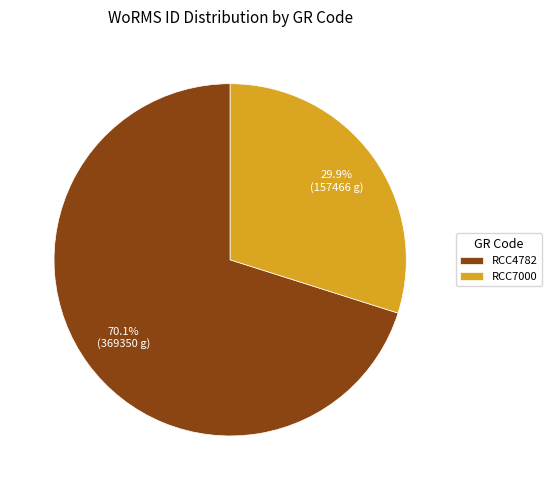

What percentage do RCC7000 and RCC4782 together represent?

100.0%